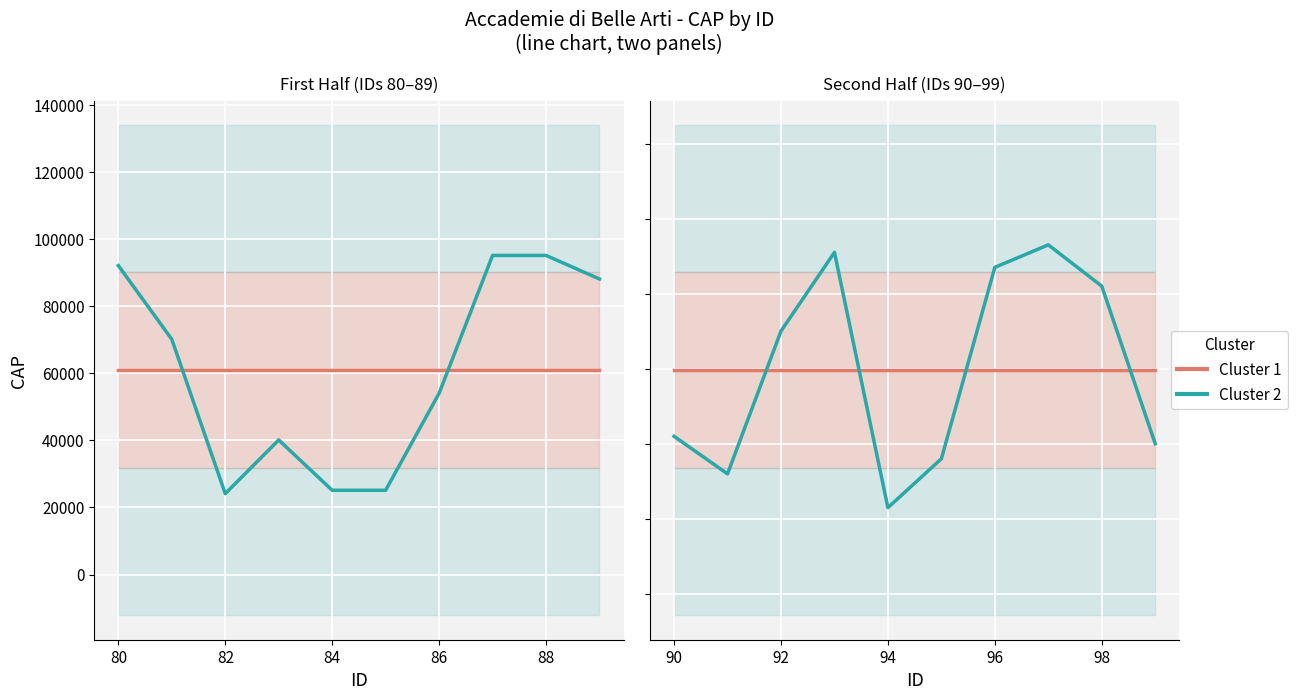

Does the chart display data point markers on the line(s)?

No